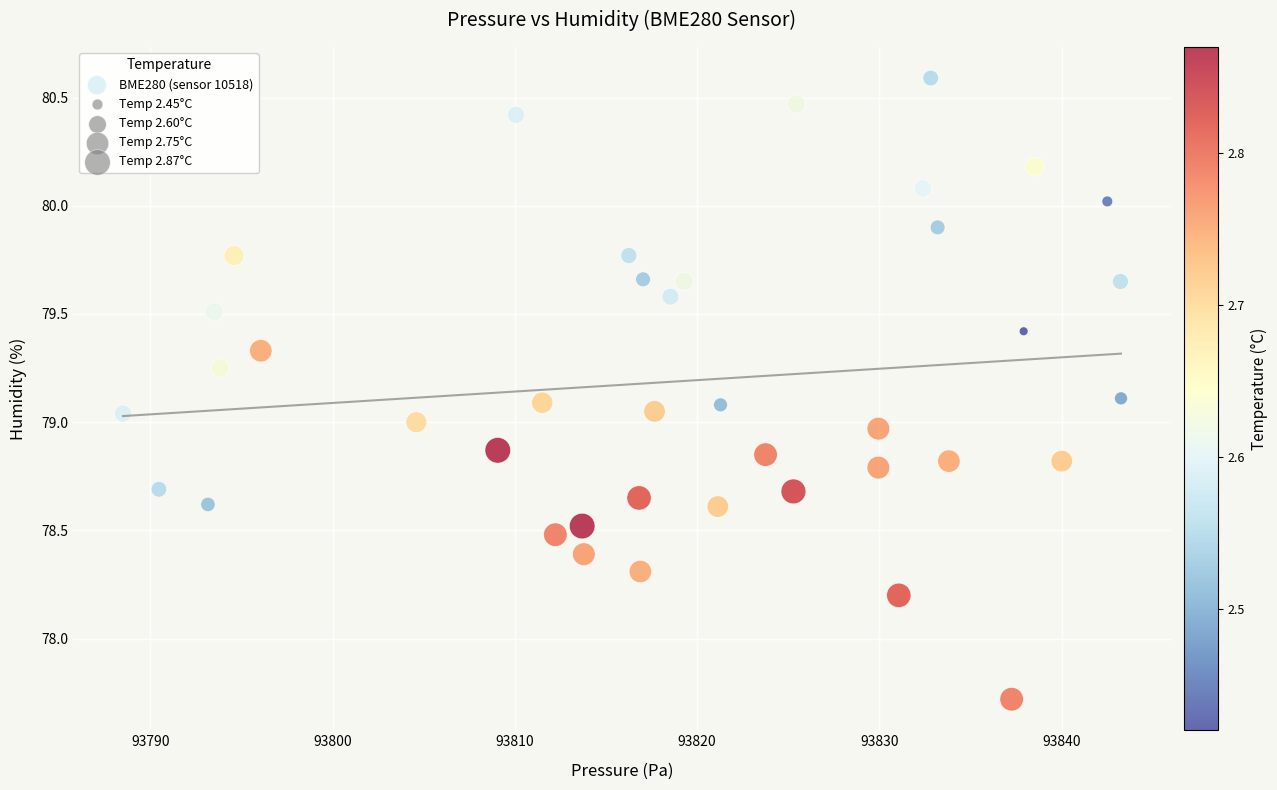

What is the range of Y values (max minus min)?

2.9